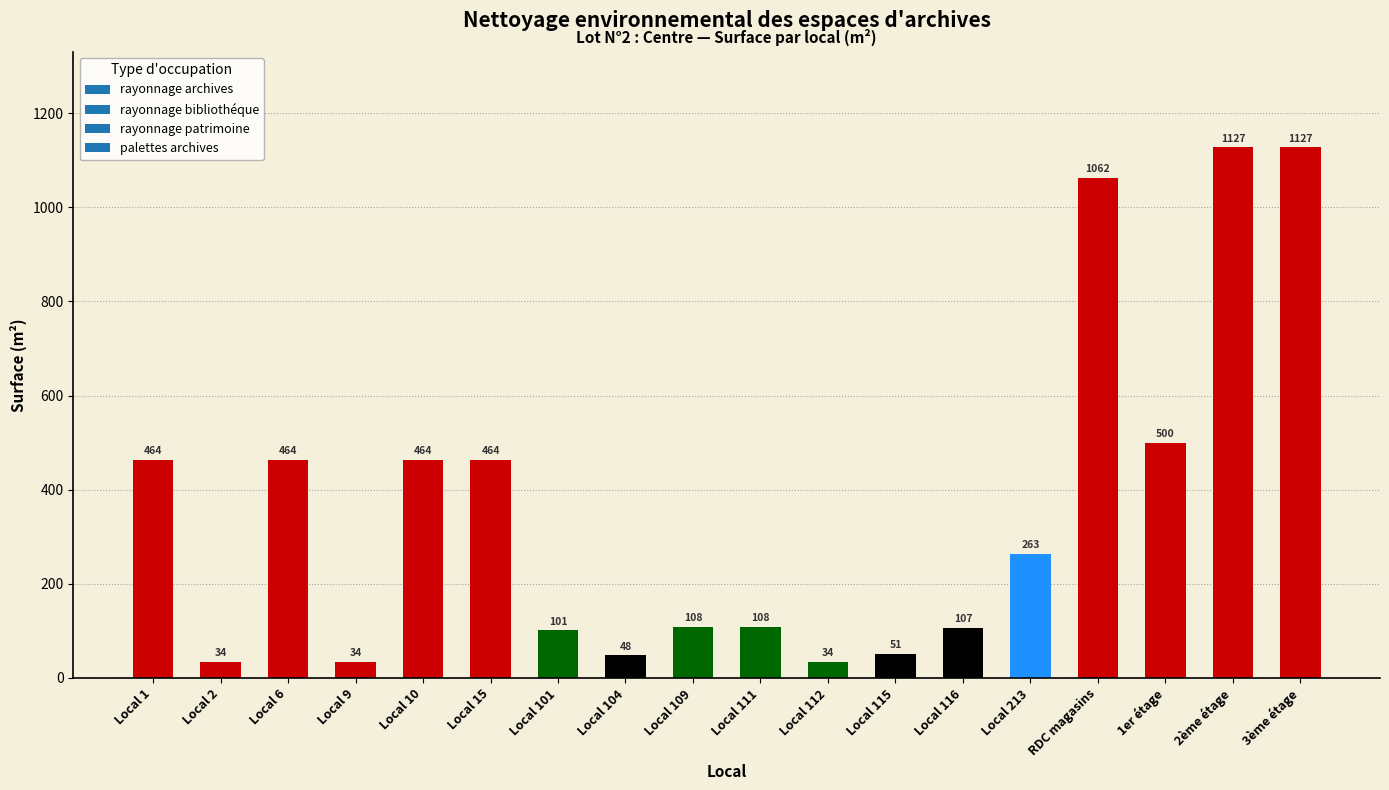

At which label is the value closest to 580?

1er étage